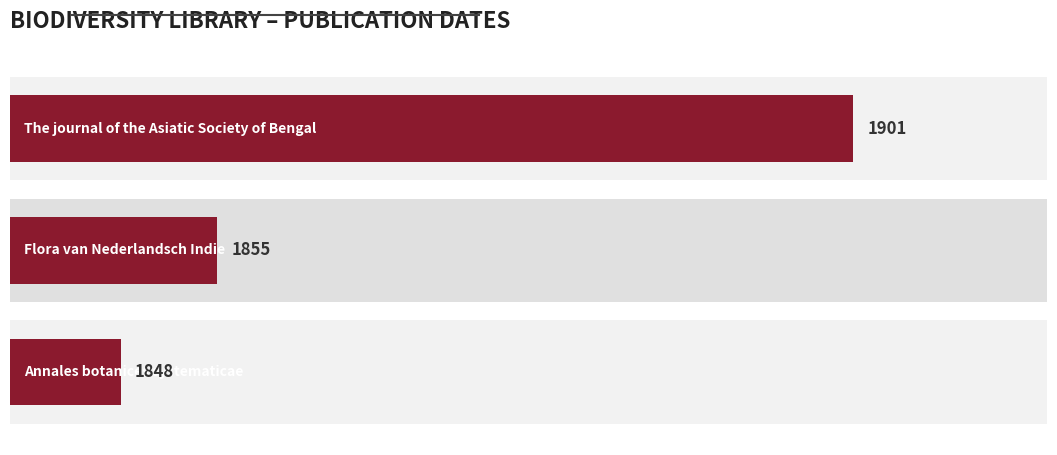

What is the difference between the second highest and minimum values?

7